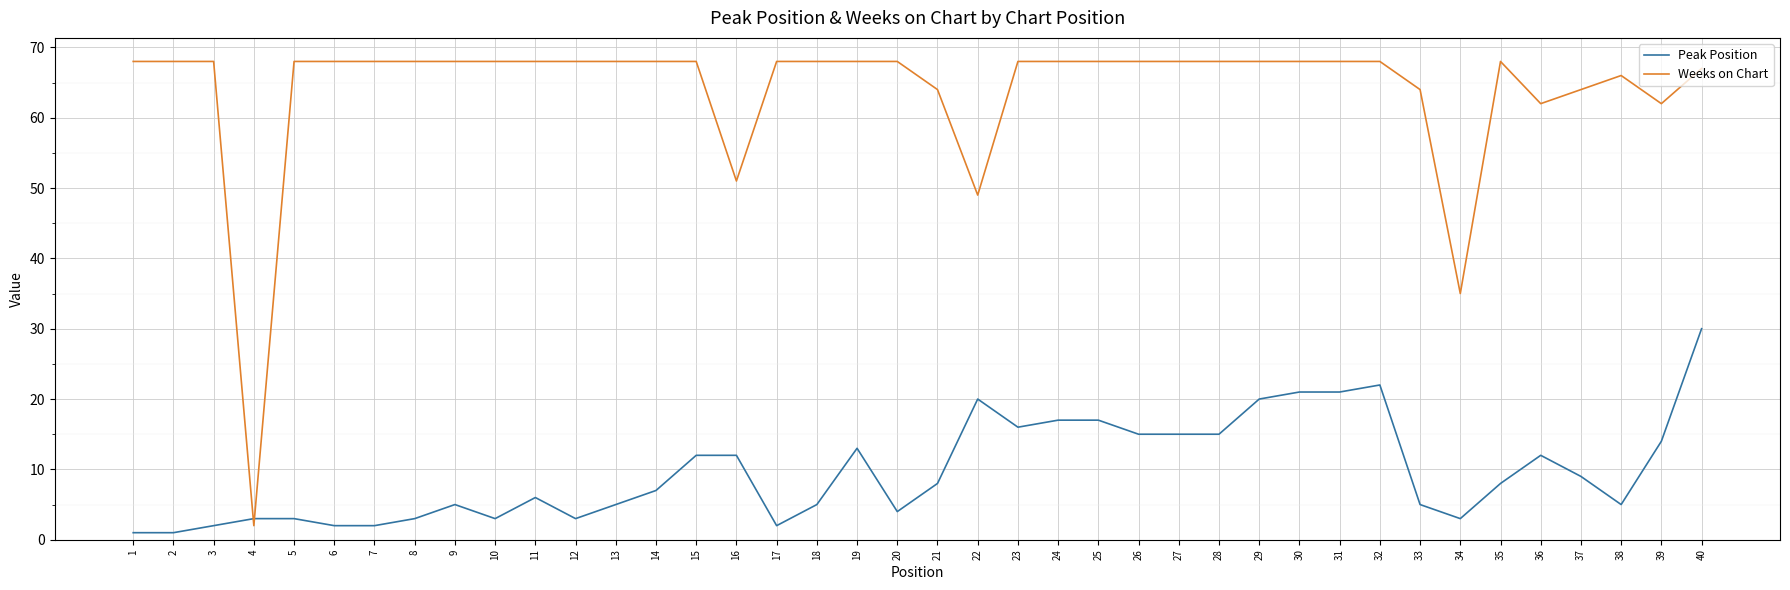

Is it true that Peak Position equals 3 at 12?

True